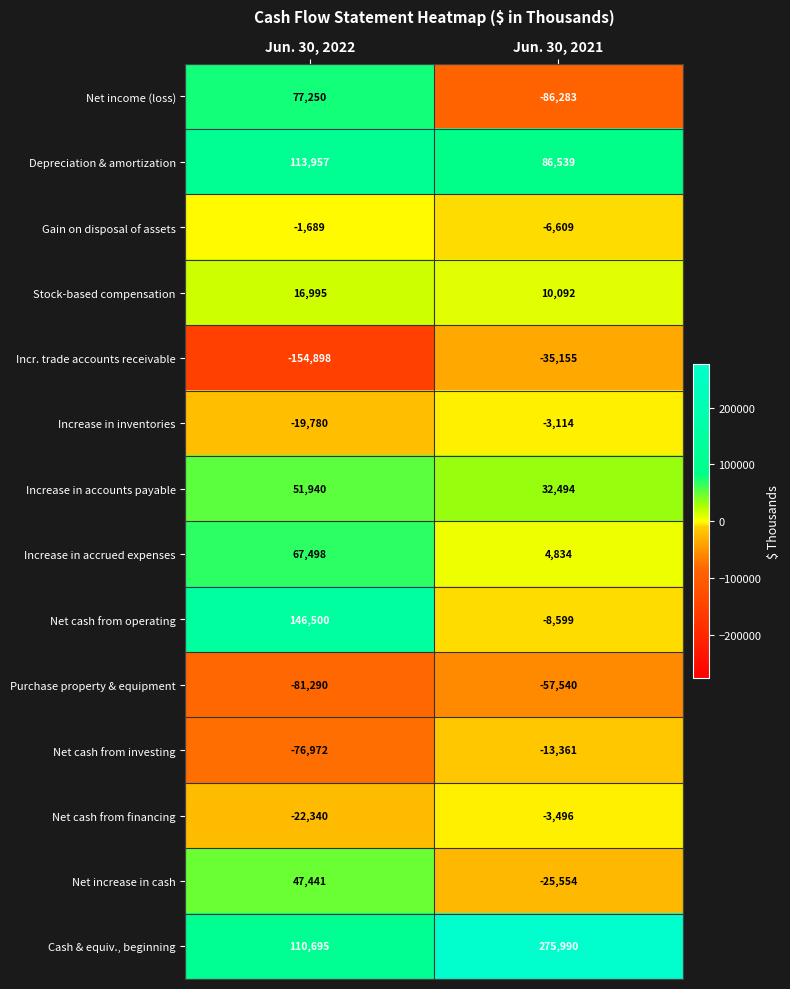

What is the spread (max minus min) of values at Jun. 30, 2021?

362273